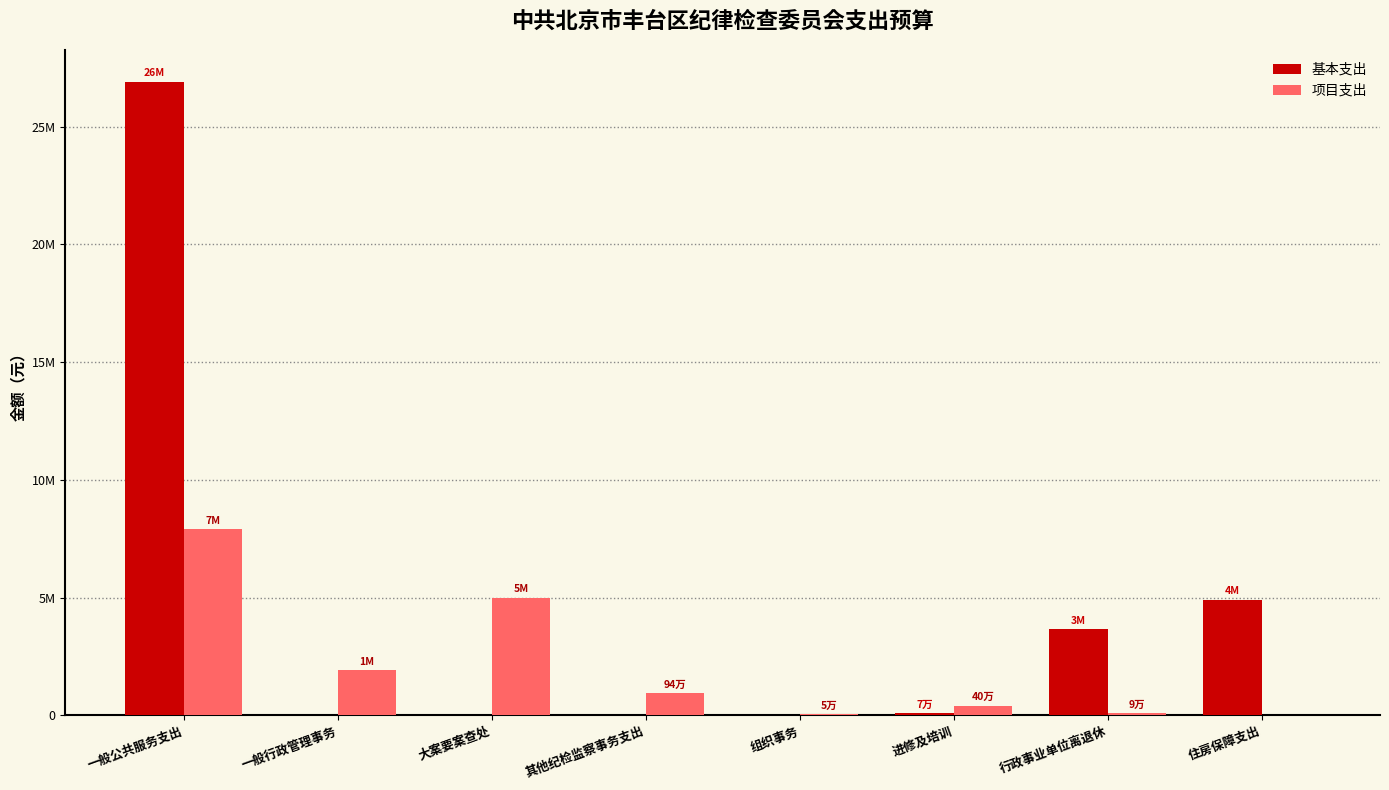

Which label corresponds to the smallest value in the chart?

一般行政管理事务